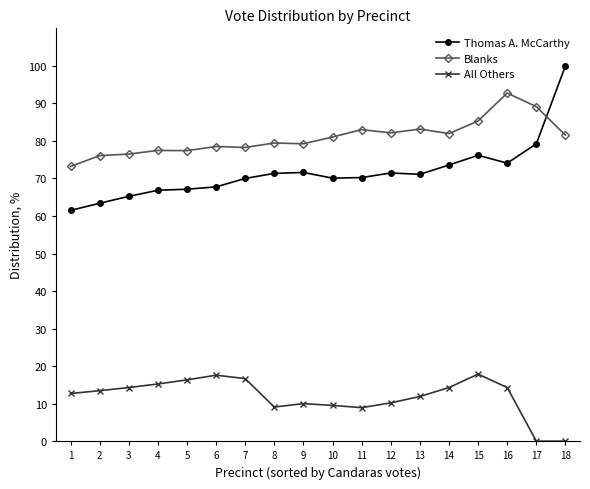

How many categories are shown in the chart?

18